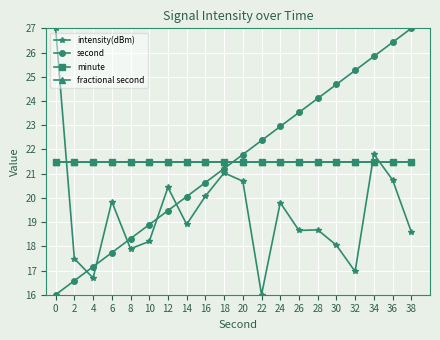

Does the chart have visible grid lines?

Yes